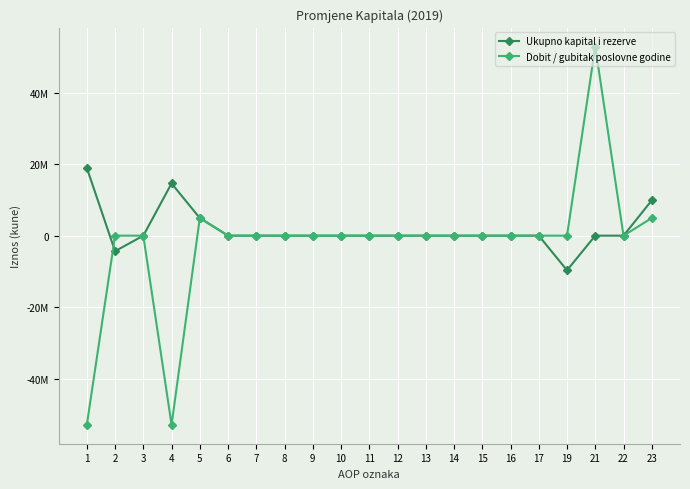

List the labels in order of Dobit / gubitak poslovne godine value, largest first.

21, 5, 23, 2, 3, 6, 7, 8, 9, 10, 11, 12, 13, 14, 15, 16, 17, 19, 22, 1, 4